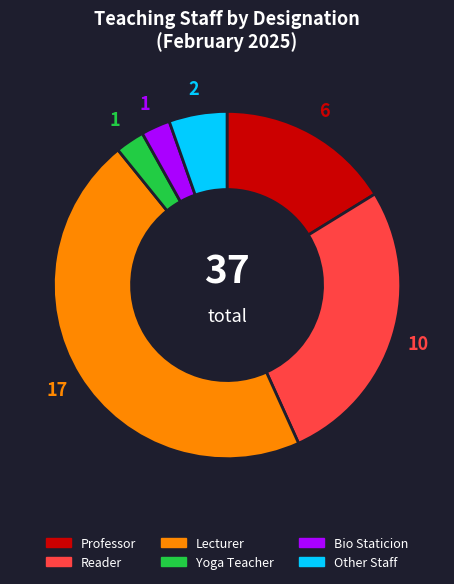

The Lecturer slice represents 46% of the pie. True or false?

True